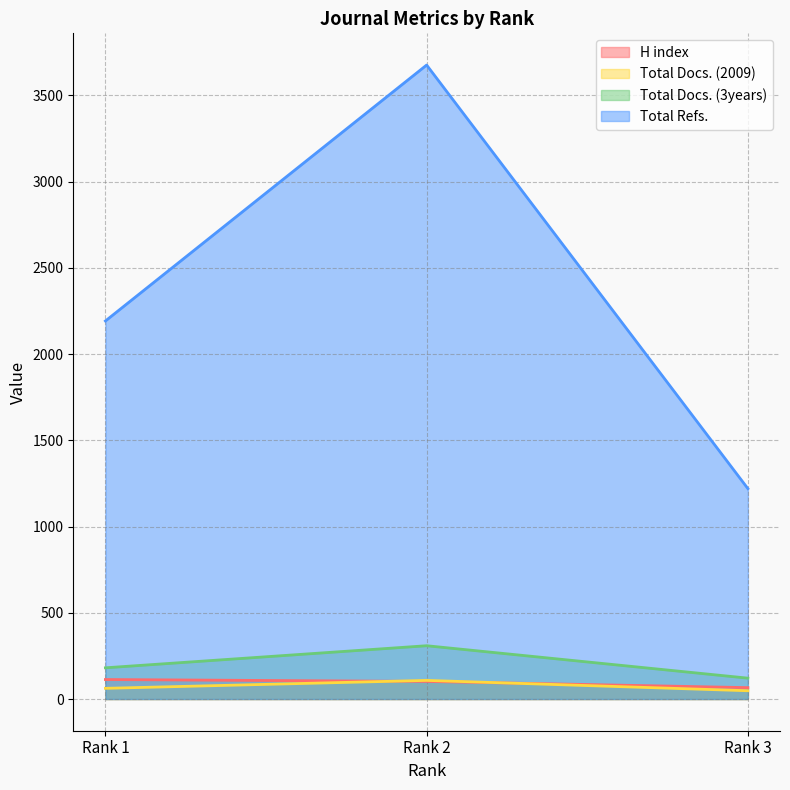

What are all the series names shown in the legend?

H index, Total Docs. (2009), Total Docs. (3years), Total Refs.